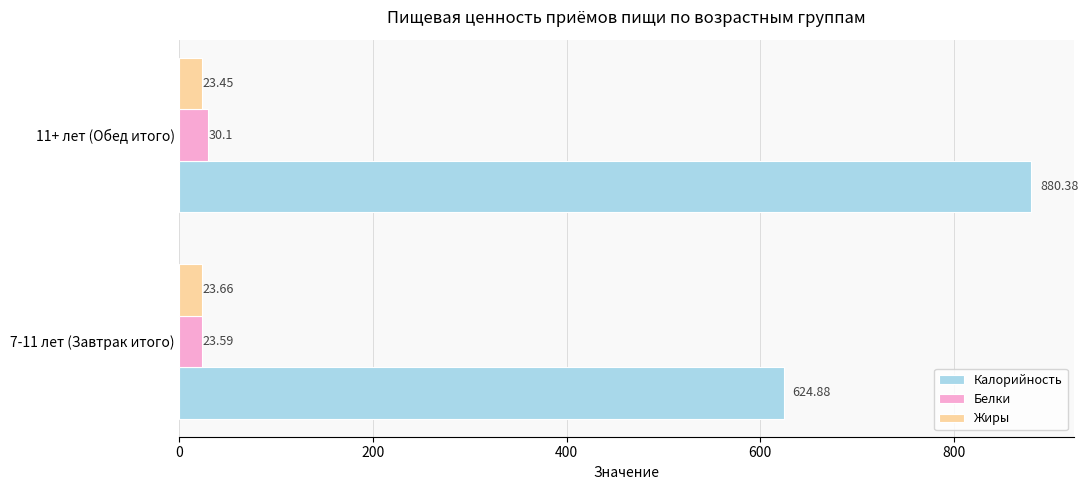

Which series has the largest total across all categories?

Калорийность